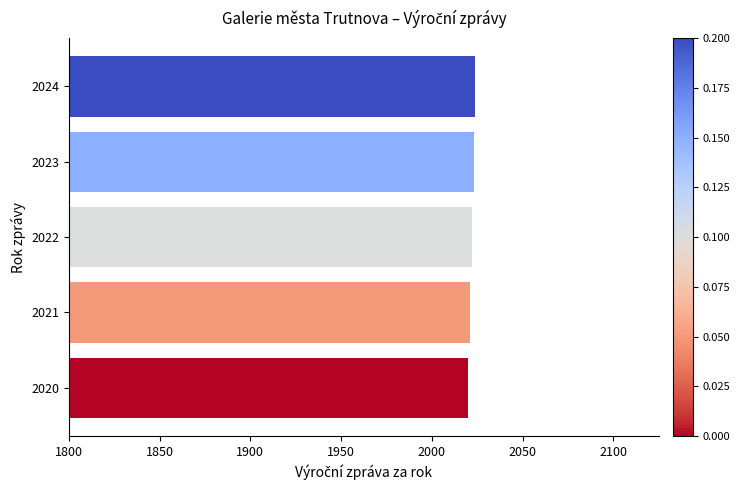

What is the sum of all values?

10110